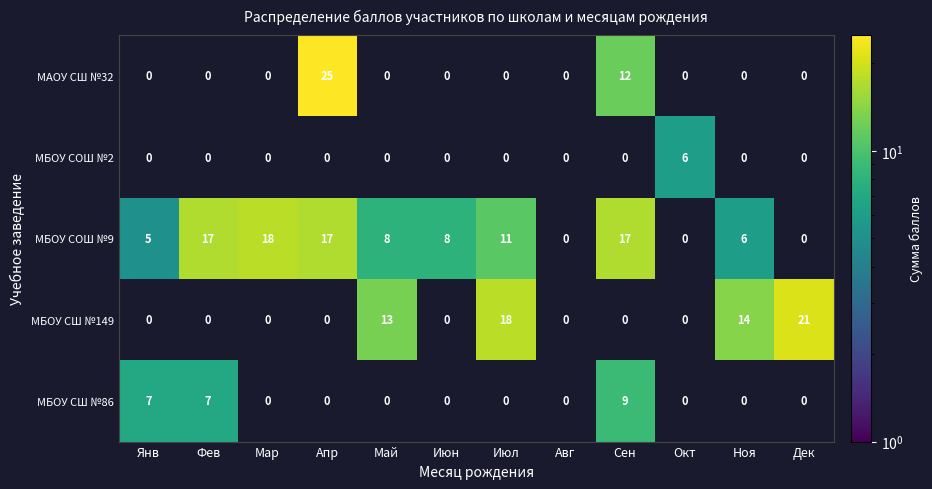

Is it true that МБОУ СОШ №9 equals 17 at Сен?

True